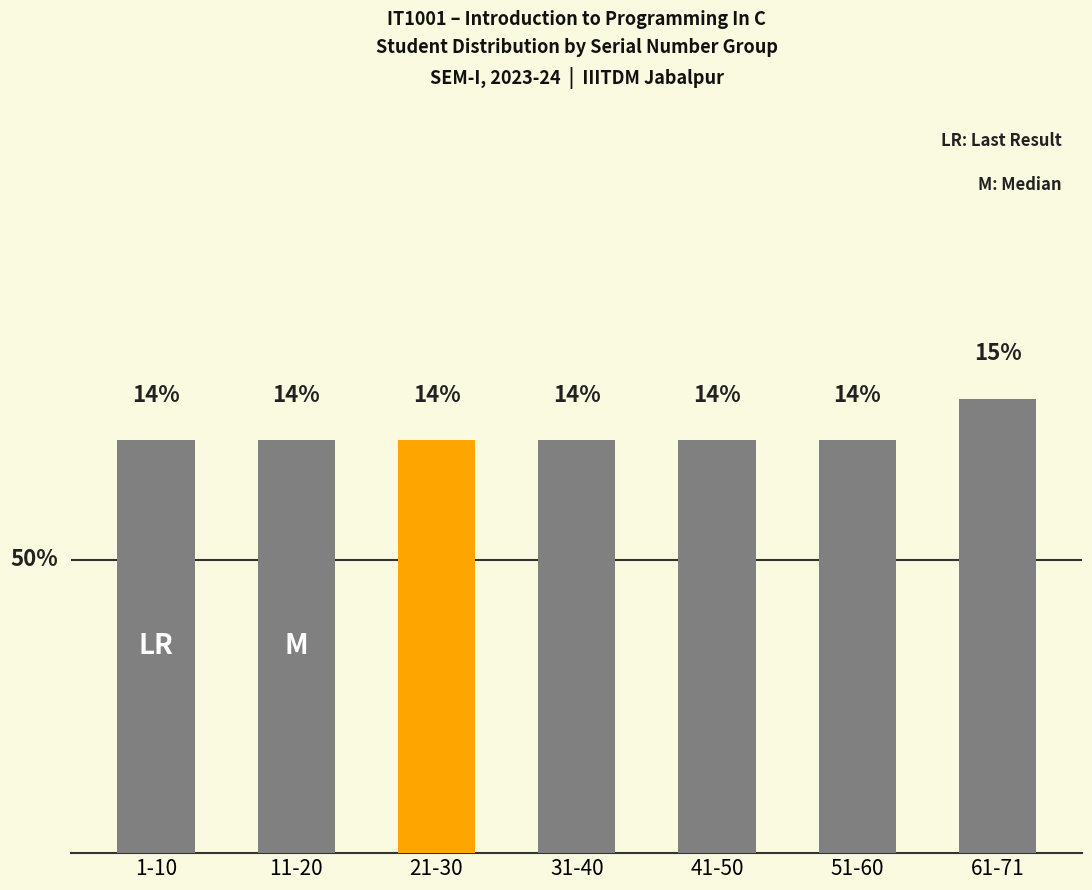

Reading left to right, extract all data points from this chart.

1-10=10	11-20=10	21-30=10	31-40=10	41-50=10	51-60=10	61-71=11